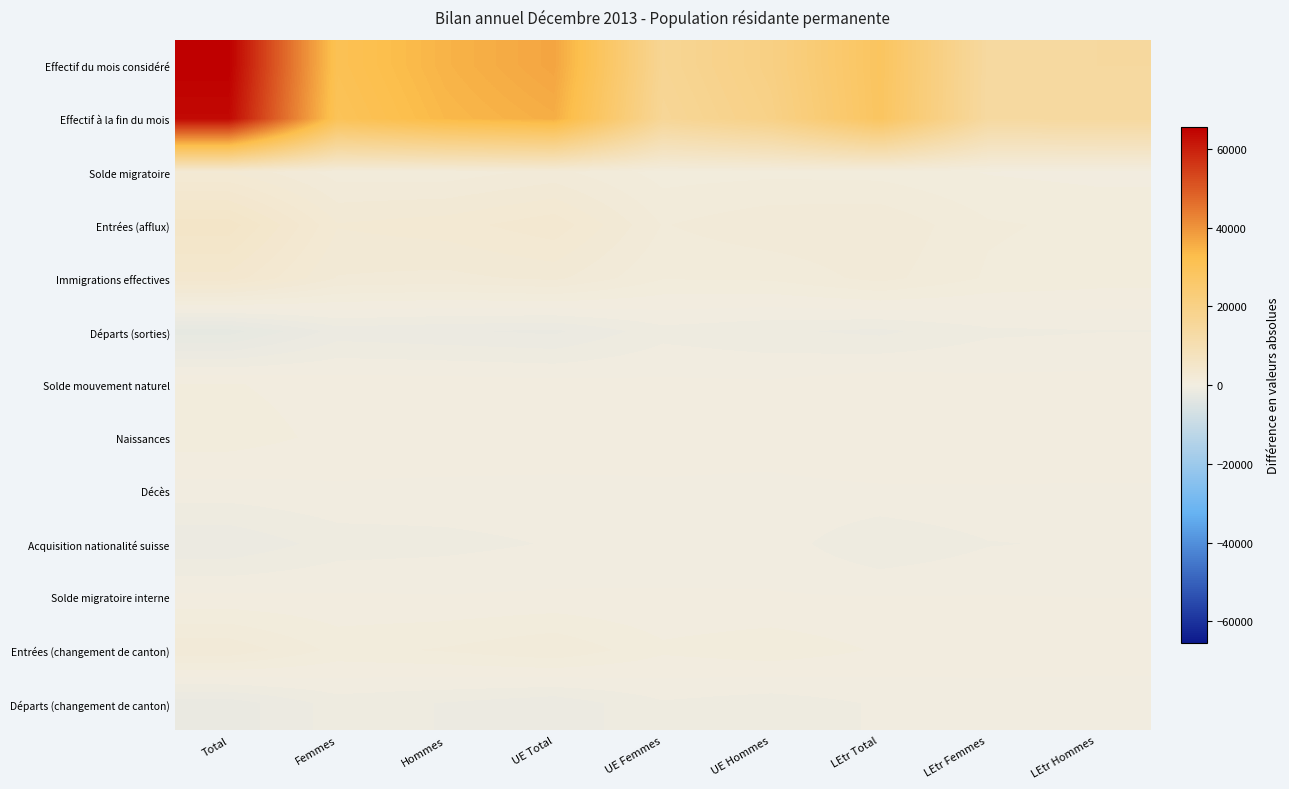

Reading left to right, extract all data points from this chart.

Effectif du mois considéré: Total=65517	Femmes=30836	Hommes=34681	UE Total=37159	UE Femmes=16811	UE Hommes=20348	LEtr Total=28358	LEtr Femmes=14025	LEtr Hommes=14333
Effectif à la fin du mois: Total=63825	Femmes=30000	Hommes=33825	UE Total=35660	UE Femmes=16092	UE Hommes=19568	LEtr Total=28165	LEtr Femmes=13908	LEtr Hommes=14257
Solde migratoire: Total=2513	Femmes=1278	Hommes=1235	UE Total=1684	UE Femmes=804	UE Hommes=880	LEtr Total=829	LEtr Femmes=474	LEtr Hommes=355
Entrées (afflux): Total=5438	Femmes=2596	Hommes=2842	UE Total=3438	UE Femmes=1505	UE Hommes=1933	LEtr Total=2000	LEtr Femmes=1091	LEtr Hommes=909
Immigrations effectives: Total=3913	Femmes=2016	Hommes=1897	UE Total=2186	UE Femmes=1060	UE Hommes=1126	LEtr Total=1727	LEtr Femmes=956	LEtr Hommes=771
Départs (sorties): Total=-2793	Femmes=-1320	Hommes=-1473	UE Total=-1644	UE Femmes=-702	UE Hommes=-942	LEtr Total=-1149	LEtr Femmes=-618	LEtr Hommes=-531
Solde mouvement naturel: Total=553	Femmes=279	Hommes=274	UE Total=204	UE Femmes=116	UE Hommes=88	LEtr Total=349	LEtr Femmes=163	LEtr Hommes=186
Naissances: Total=780	Femmes=358	Hommes=422	UE Total=369	UE Femmes=172	UE Hommes=197	LEtr Total=411	LEtr Femmes=186	LEtr Hommes=225
Décès: Total=-227	Femmes=-79	Hommes=-148	UE Total=-165	UE Femmes=-56	UE Hommes=-109	LEtr Total=-62	LEtr Femmes=-23	LEtr Hommes=-39
Acquisition nationalité suisse: Total=-1464	Femmes=-788	Hommes=-676	UE Total=-474	UE Femmes=-246	UE Hommes=-228	LEtr Total=-990	LEtr Femmes=-542	LEtr Hommes=-448
Solde migratoire interne: Total=100	Femmes=68	Hommes=32	UE Total=87	UE Femmes=48	UE Hommes=39	LEtr Total=13	LEtr Femmes=20	LEtr Hommes=-7
Entrées (changement de canton): Total=1943	Femmes=858	Hommes=1085	UE Total=1485	UE Femmes=620	UE Hommes=865	LEtr Total=458	LEtr Femmes=238	LEtr Hommes=220
Départs (changement de canton): Total=-1843	Femmes=-790	Hommes=-1053	UE Total=-1398	UE Femmes=-572	UE Hommes=-826	LEtr Total=-445	LEtr Femmes=-218	LEtr Hommes=-227